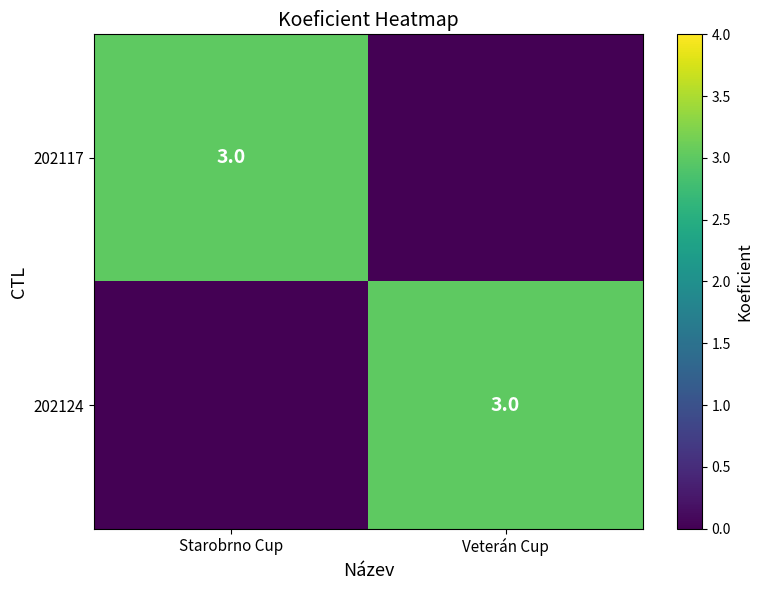

The 202117 series shows 3 at Starobrno Cup. True or false?

True